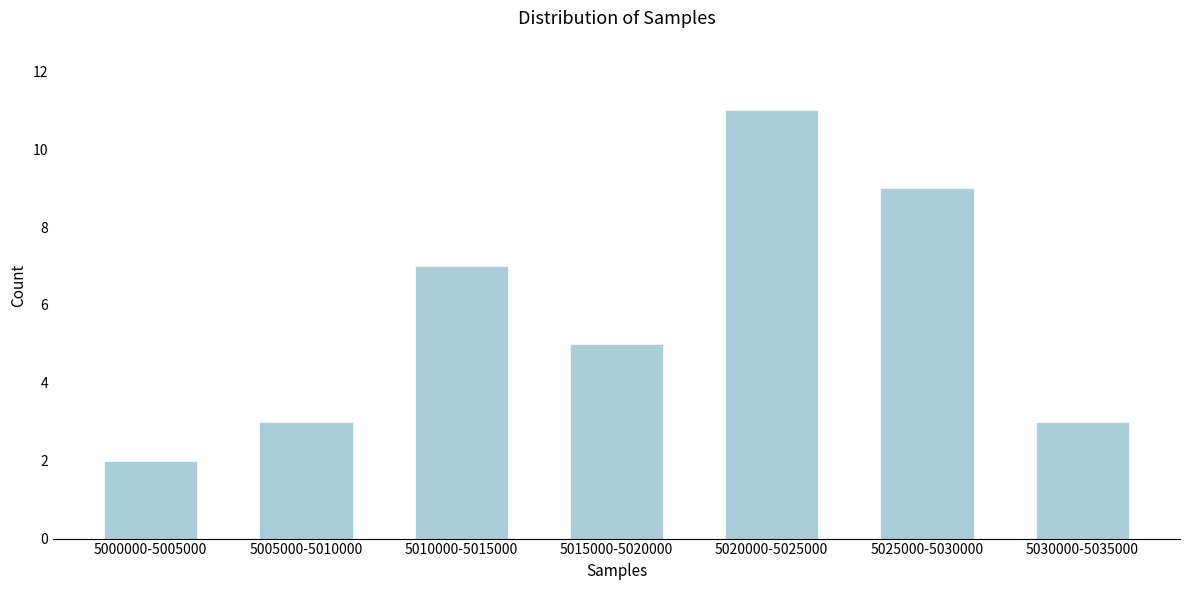

Reading left to right, what are all the values shown in this chart?

2	3	7	5	11	9	3